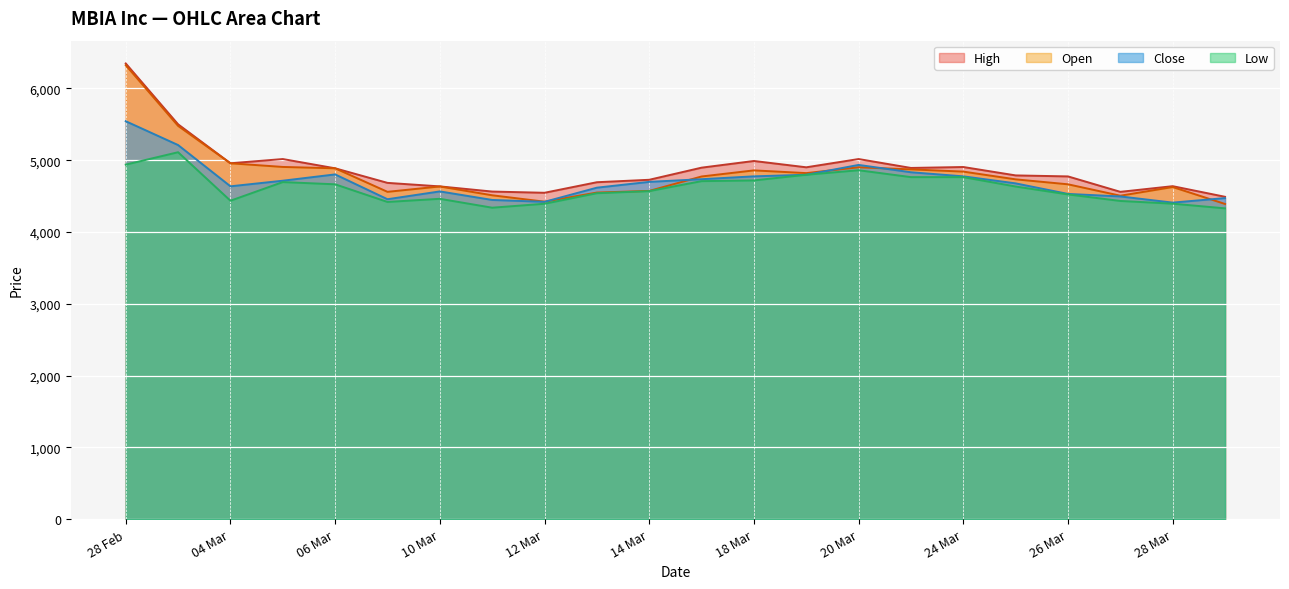

What is the value of the Open point at the 14th from the left?

4821